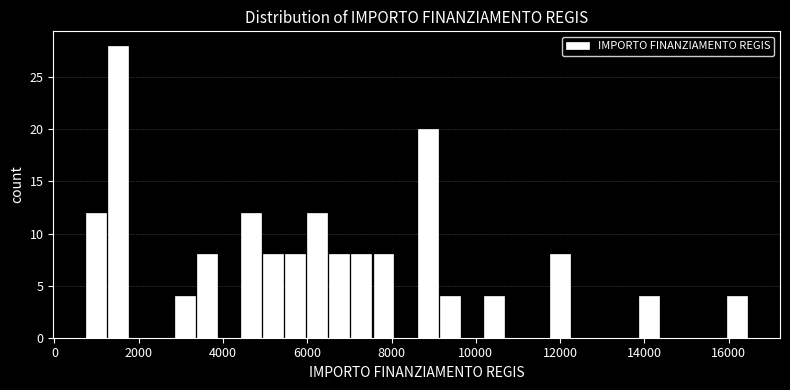

Read against the x-axis, roughly where is the centre of the tallest bar?

1600